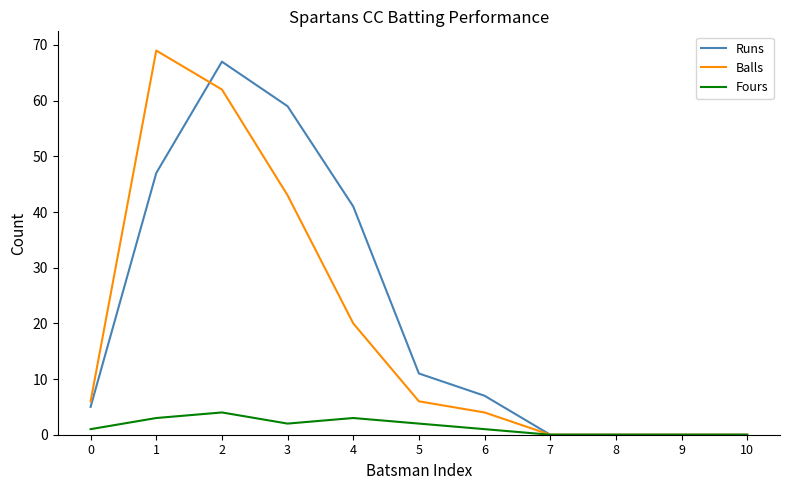

How many lines are shown in the chart?

3